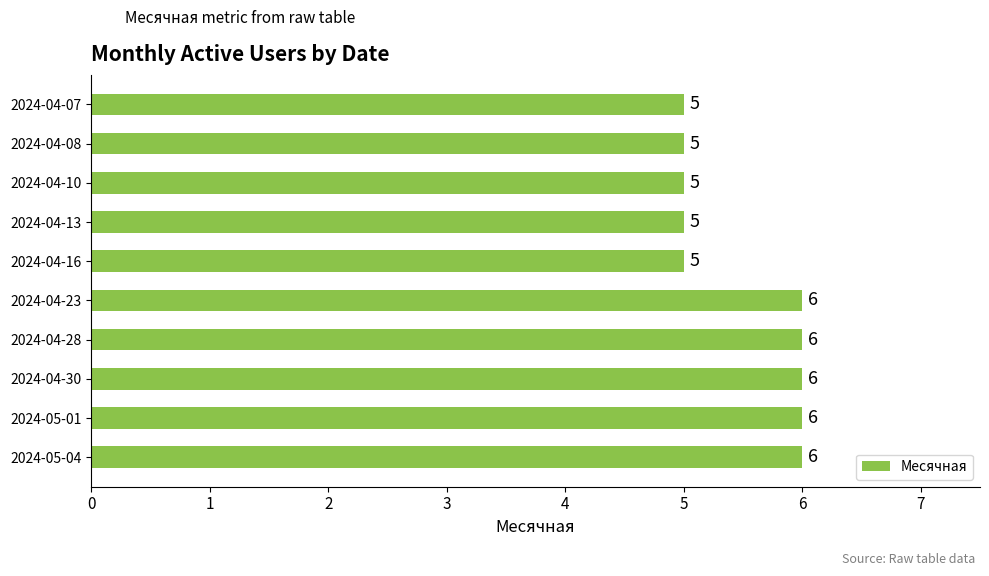

What is the difference between the second highest and minimum values?

1